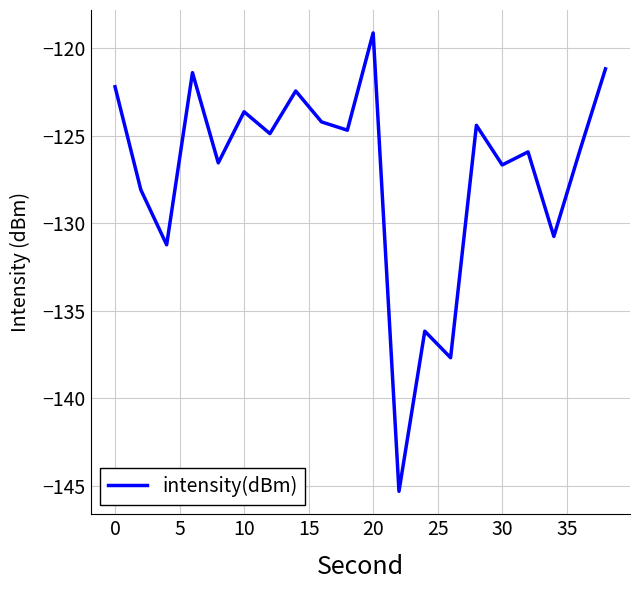

How many values are below -124?

14